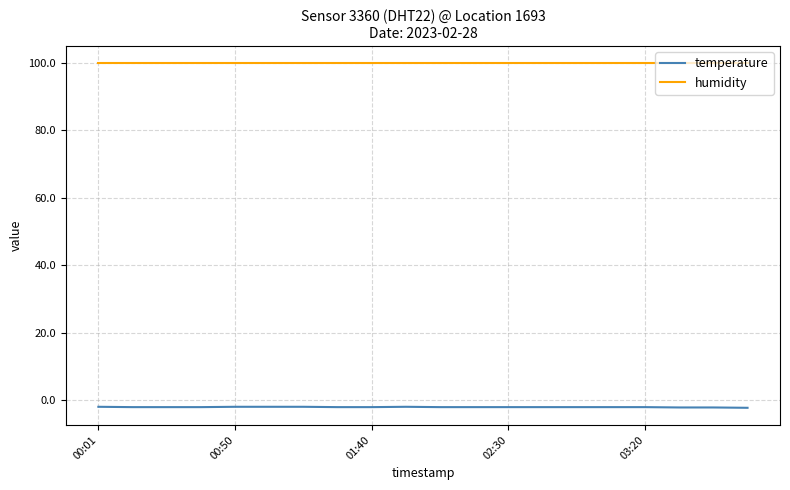

Rank the series by their average value, from highest to lowest.

humidity, temperature